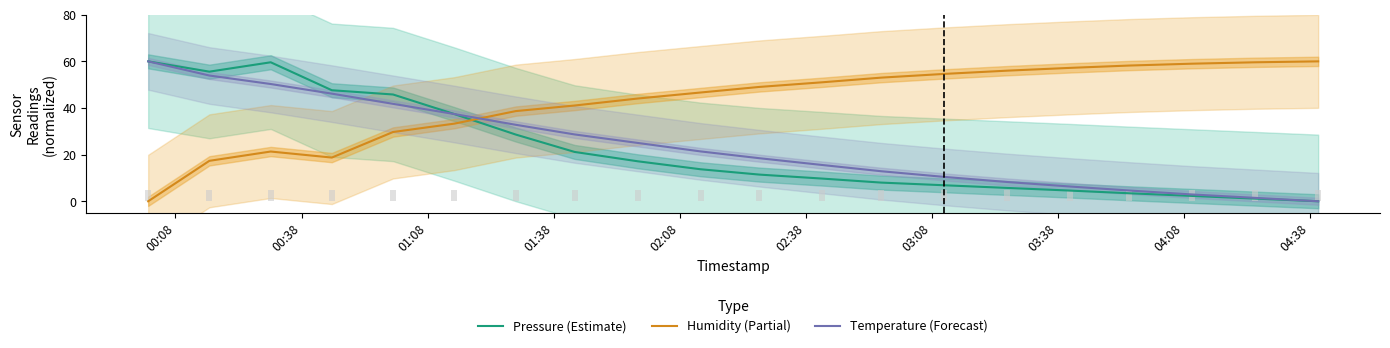

What is the highest value of the Pressure (Estimate) series?

60.0